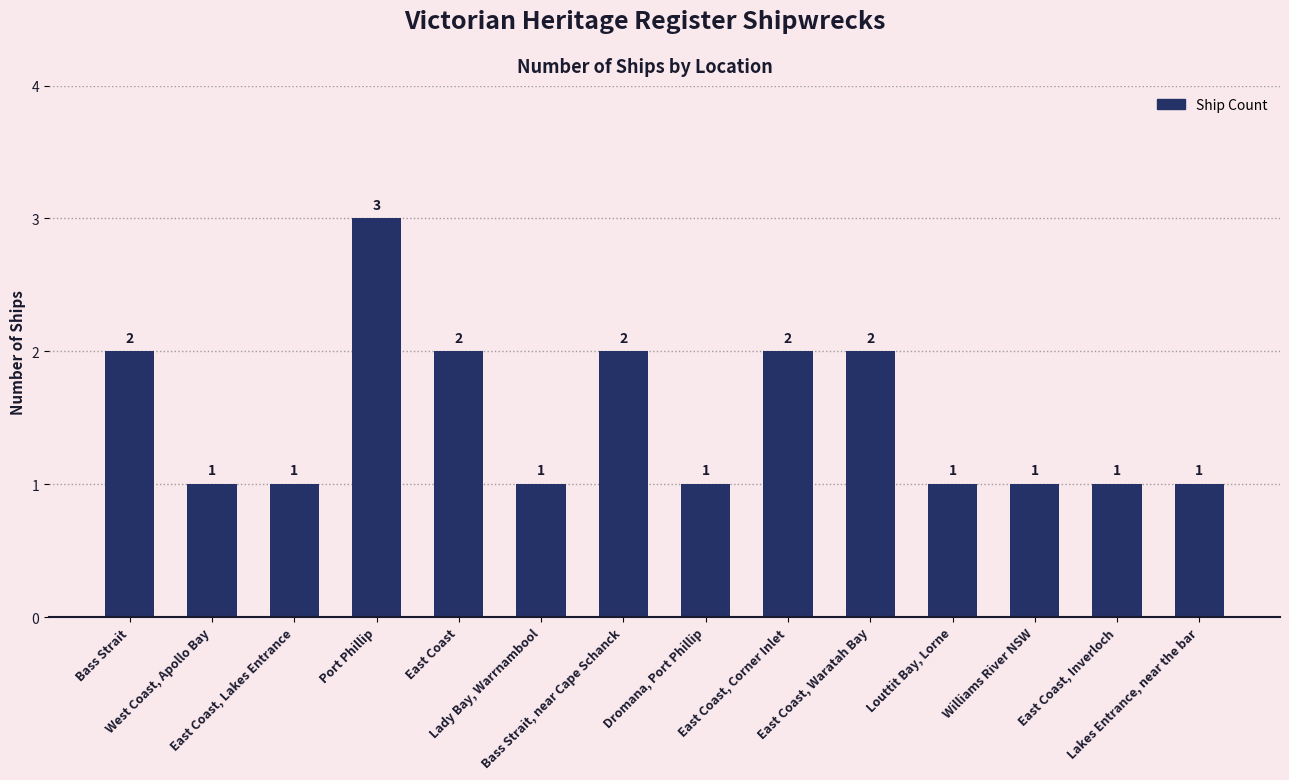

What position from the left is Louttit Bay, Lorne?

11